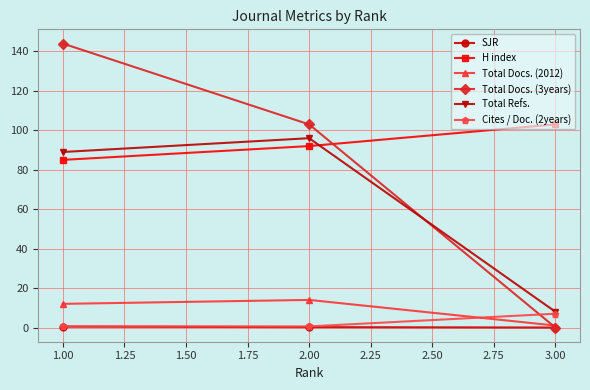

What are all the series names shown in the legend?

SJR, H index, Total Docs. (2012), Total Docs. (3years), Total Refs., Cites / Doc. (2years)